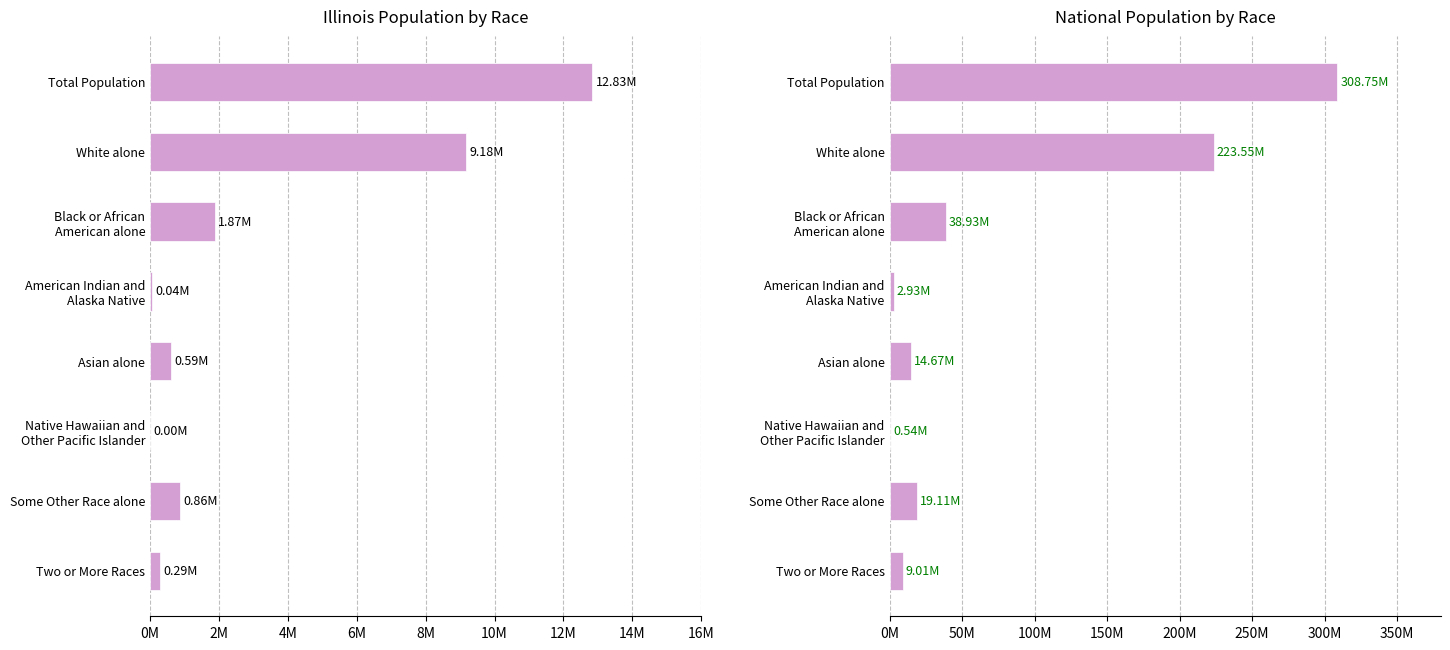

Between Some Other Race alone and Asian alone, which is larger?

Some Other Race alone